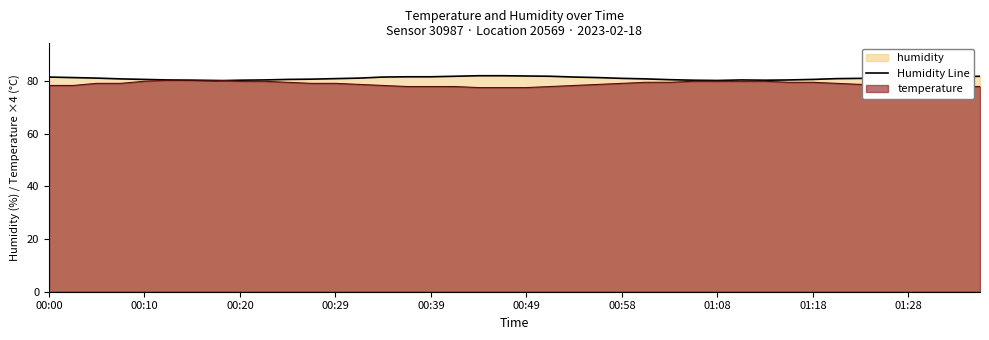

How many points are higher than both their immediate neighbors (excluding endpoints)?

2